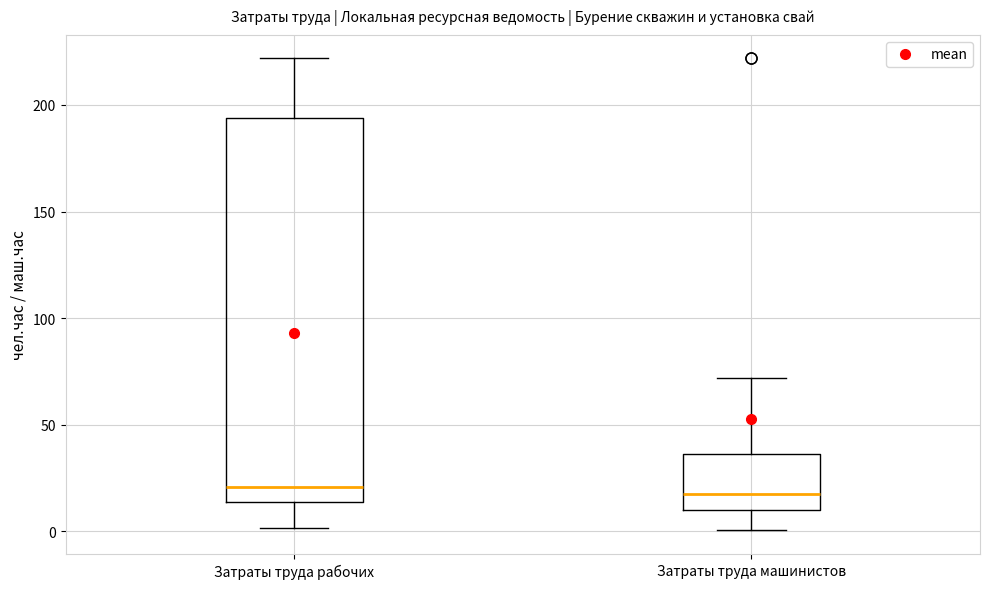

Reading left to right, transcribe this box plot: for each box, give where its median line is, the range the box spans, and where its two whiskers end, as read against the y-axis. The values are not printed on the chart, so give them approximately, as read against the axis.

Затраты труда рабочих: median 20, box 15 to 195, whiskers 0 to 220
Затраты труда машинистов: median 15, box 10 to 35, whiskers 0 to 70